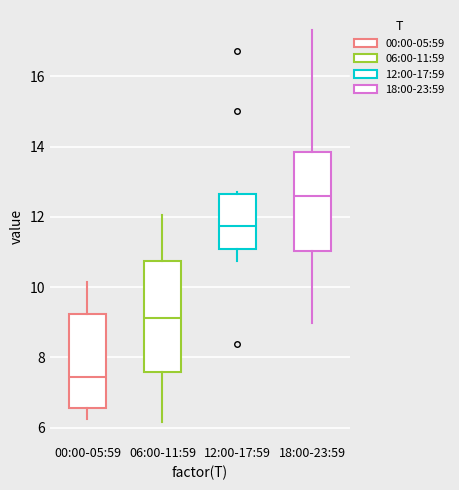

Comparing the boxes themselves (not the whiskers), which one is the tallest?

06:00-11:59